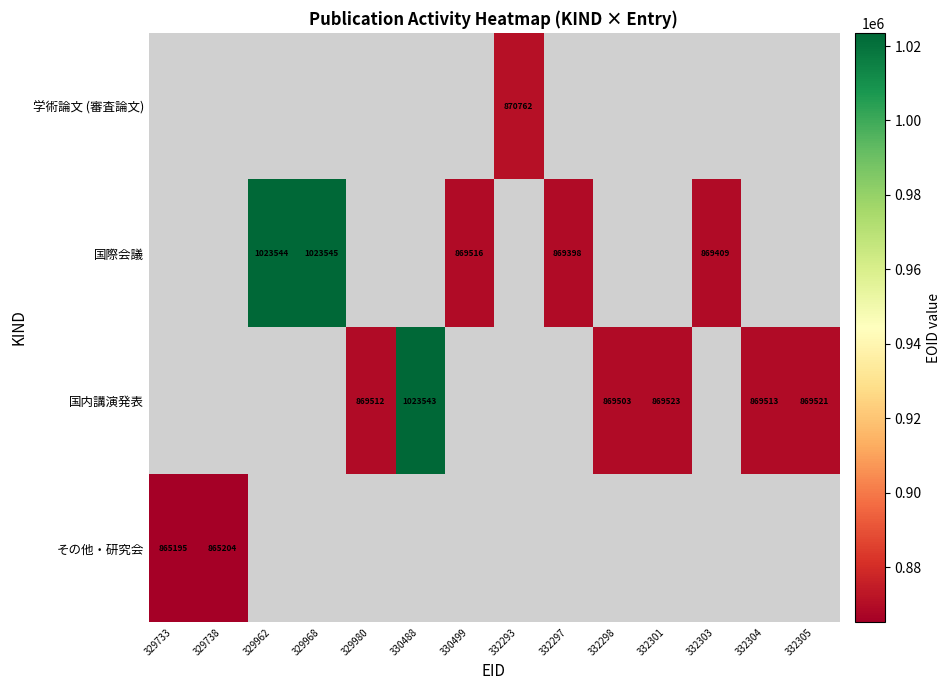

The value of 国際会議 at 330499 is 869516. True or false?

True